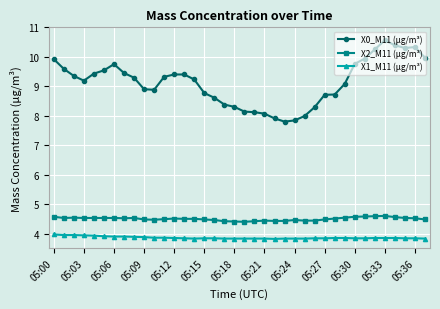

What is the average value of the X1_M11 (μg/m³) series?

3.9